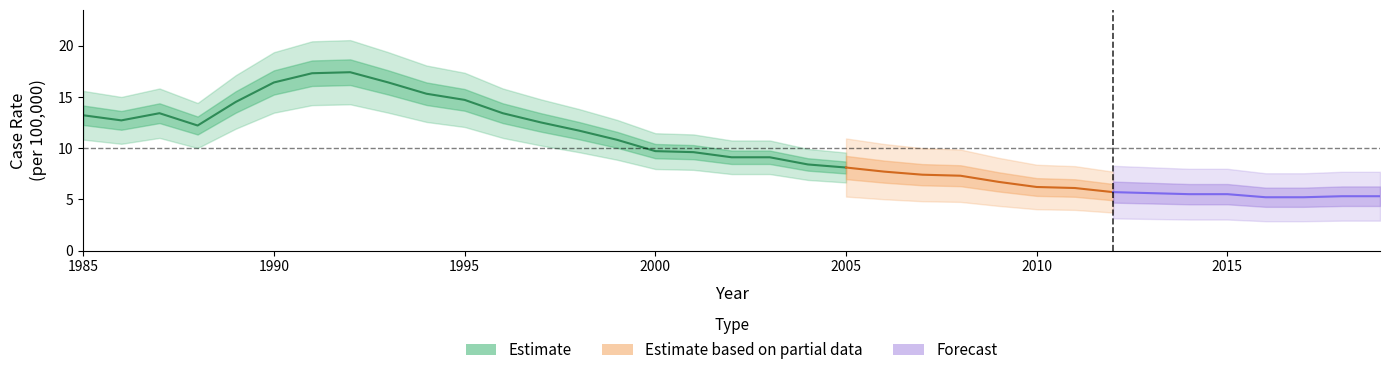

What is the smallest value displayed?

5.2